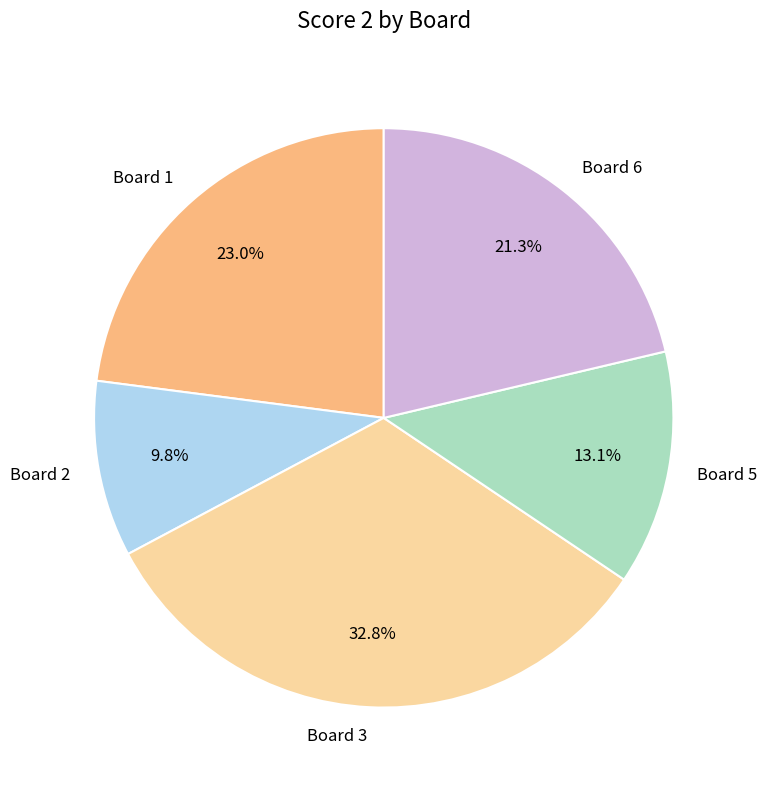

Rank the categories by value from lowest to highest.

Board 2, Board 5, Board 6, Board 1, Board 3